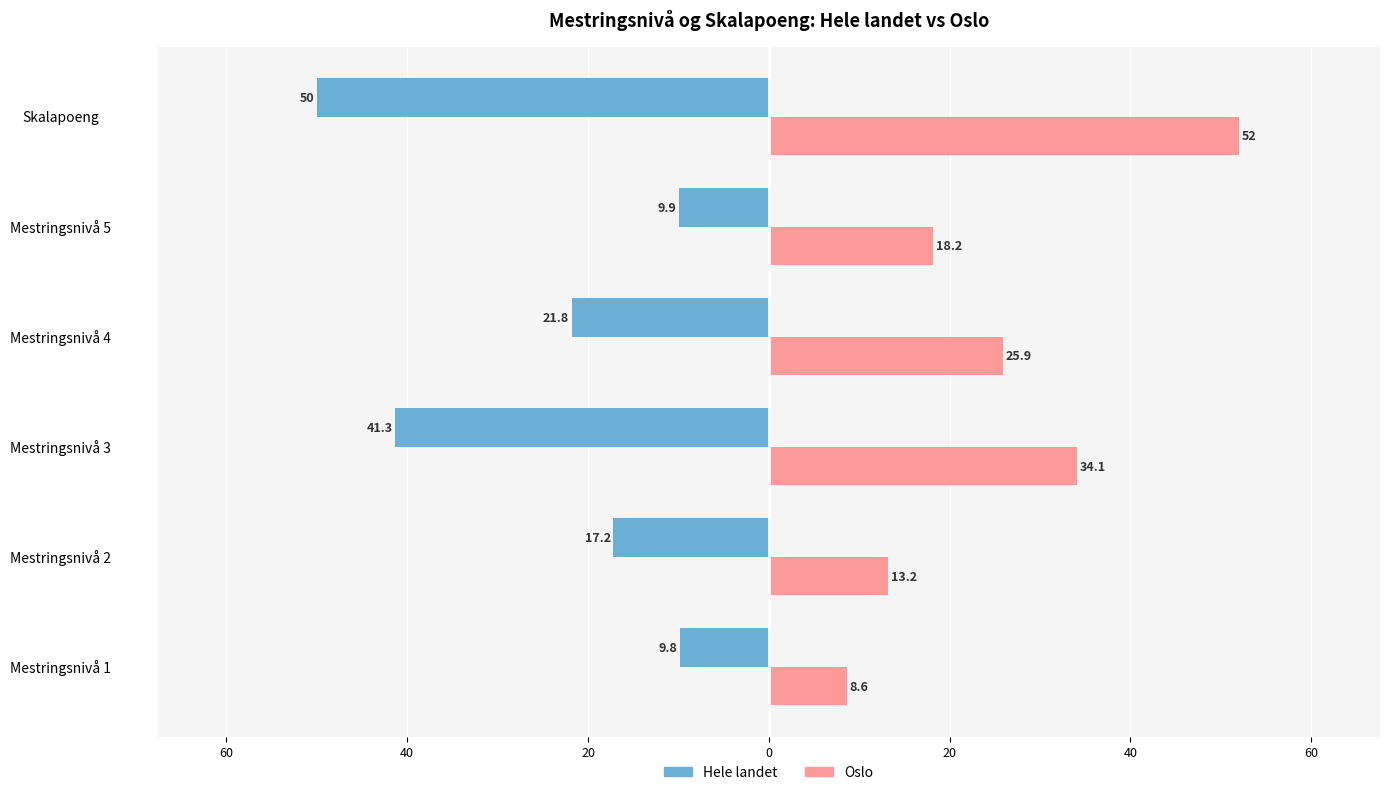

What are all the series names shown in the legend?

Hele landet, Oslo